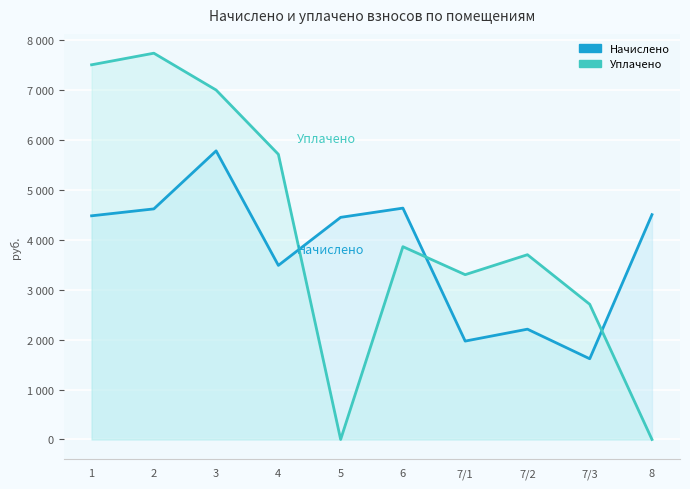

At how many categories does at least one series exceed 367?

10